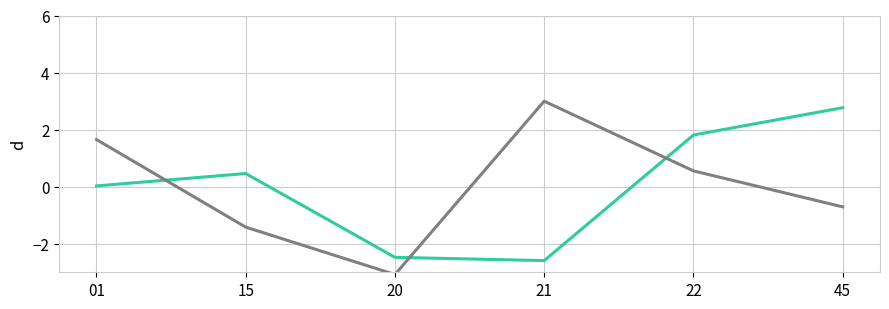

How many lines are shown in the chart?

2